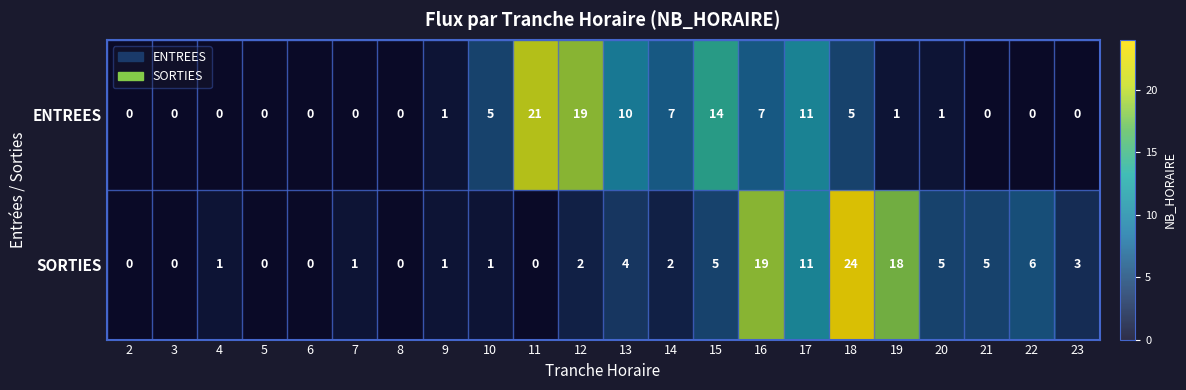

List the series in order of their overall mean, highest first.

SORTIES, ENTREES